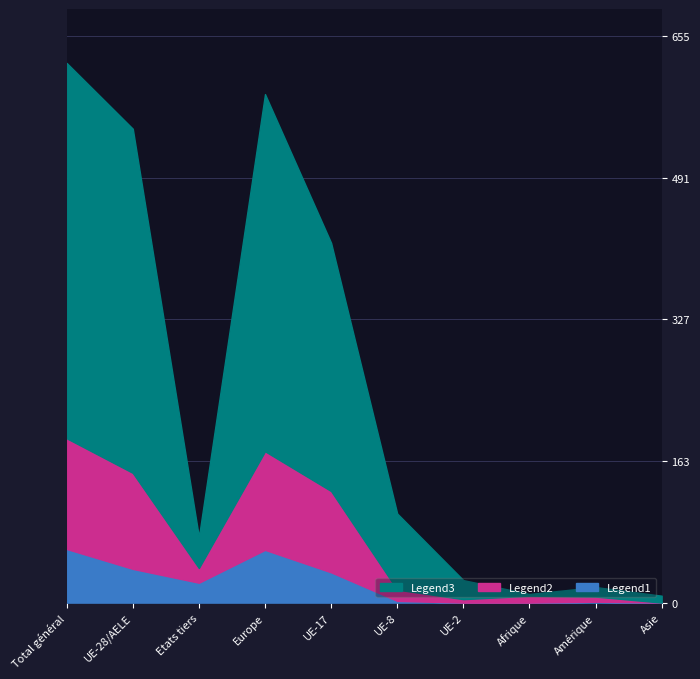

Which category has the highest value in the Permis séjour (B) Total series?

Total général